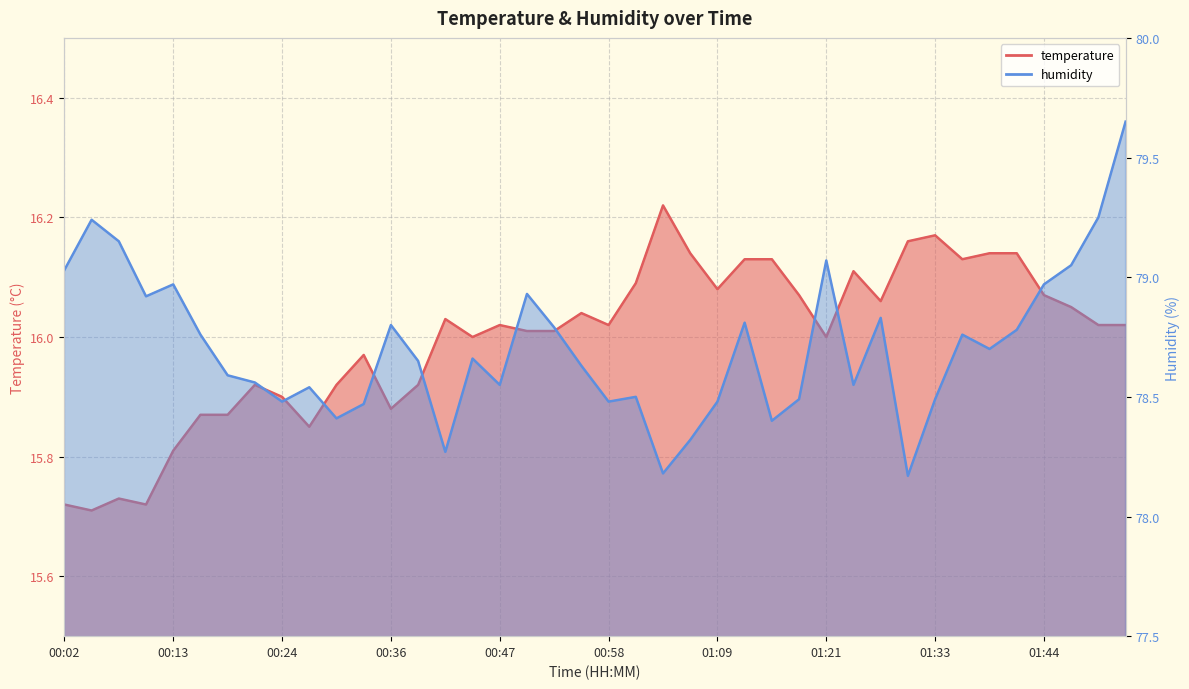

What is the value of the humidity point at the 12th from the left?

78.5